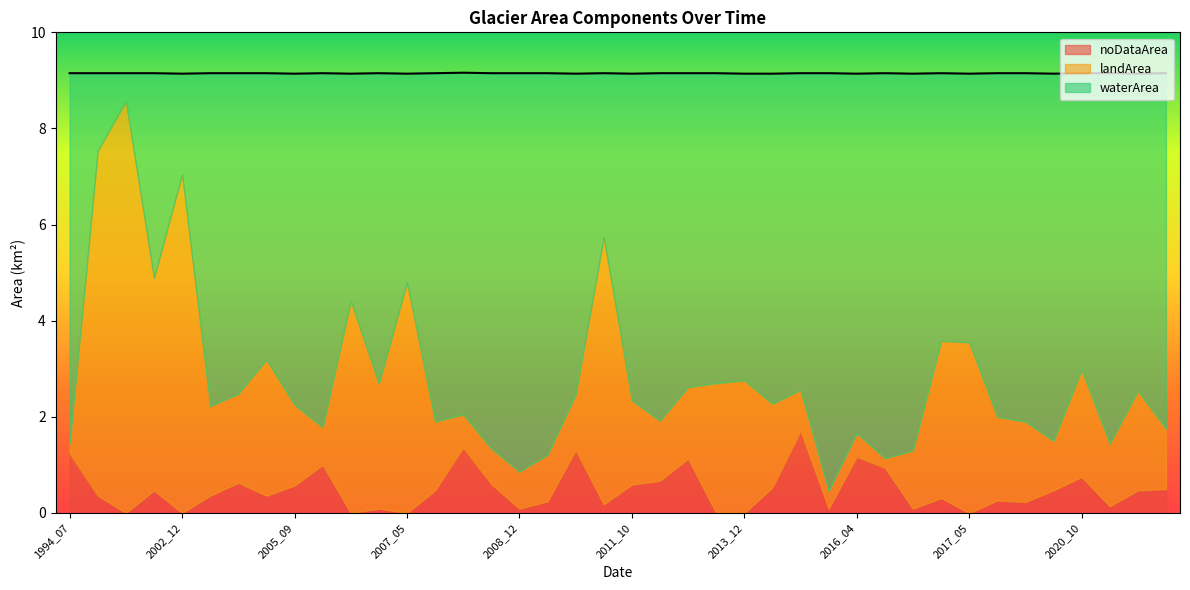

What is the difference between the maximum and minimum values in the landArea series?

8.4